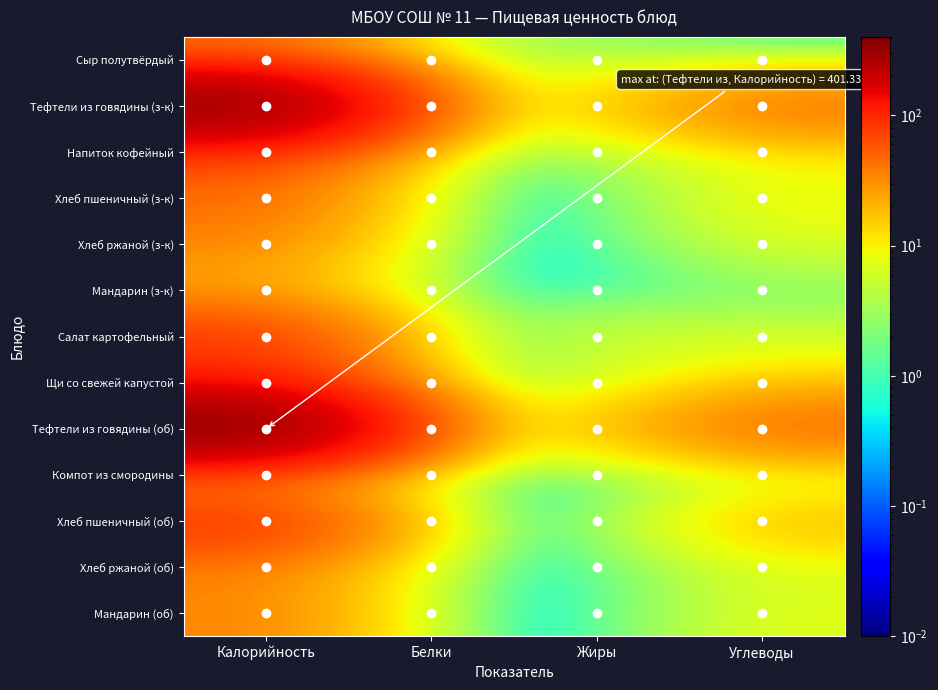

Which series has the largest range (max minus min)?

Тефтели из говядины (об)